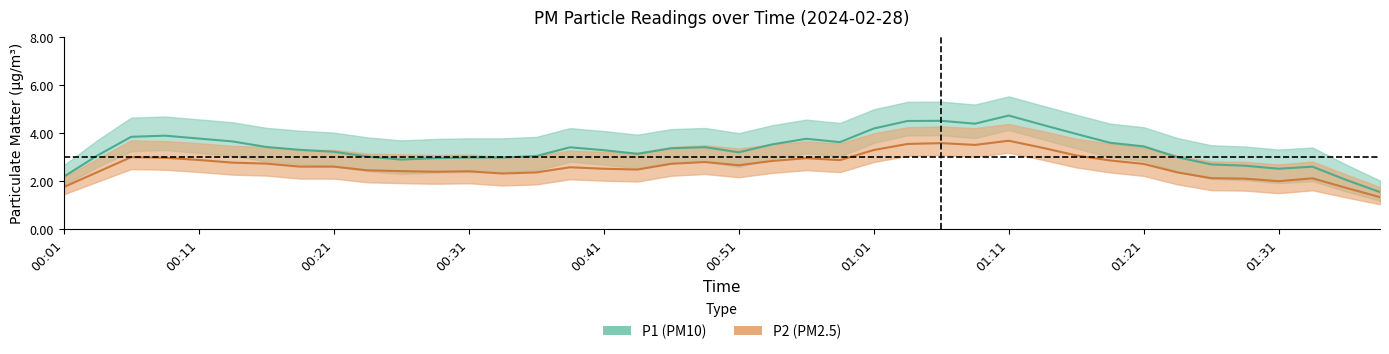

What position from the left is 00:24?

10